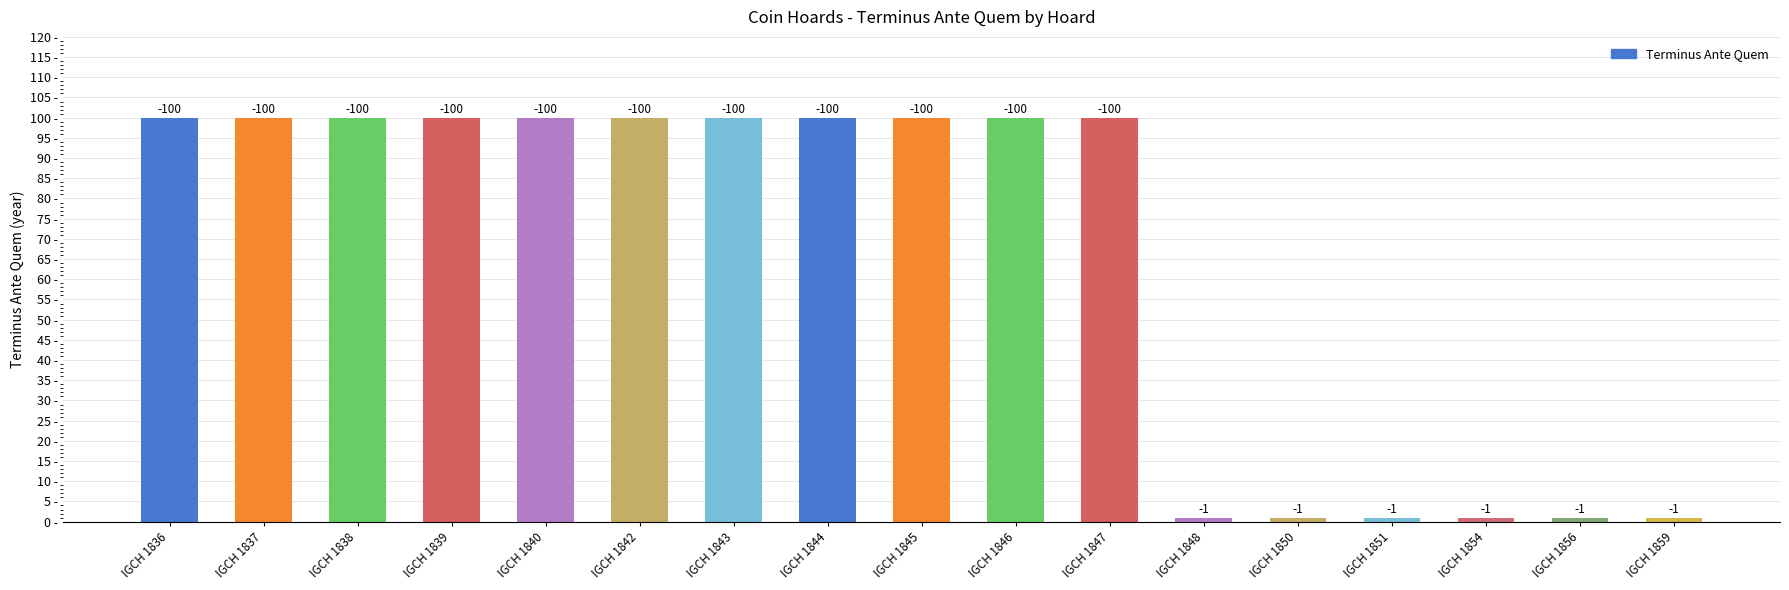

Is it true that the value at IGCH 1842 is 27?

False